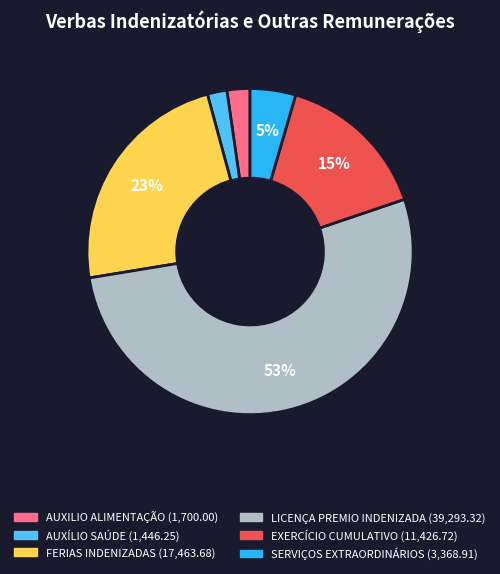

Between LICENÇA PREMIO INDENIZADA (39,293.32) and FERIAS INDENIZADAS (17,463.68), which is larger?

LICENÇA PREMIO INDENIZADA (39,293.32)